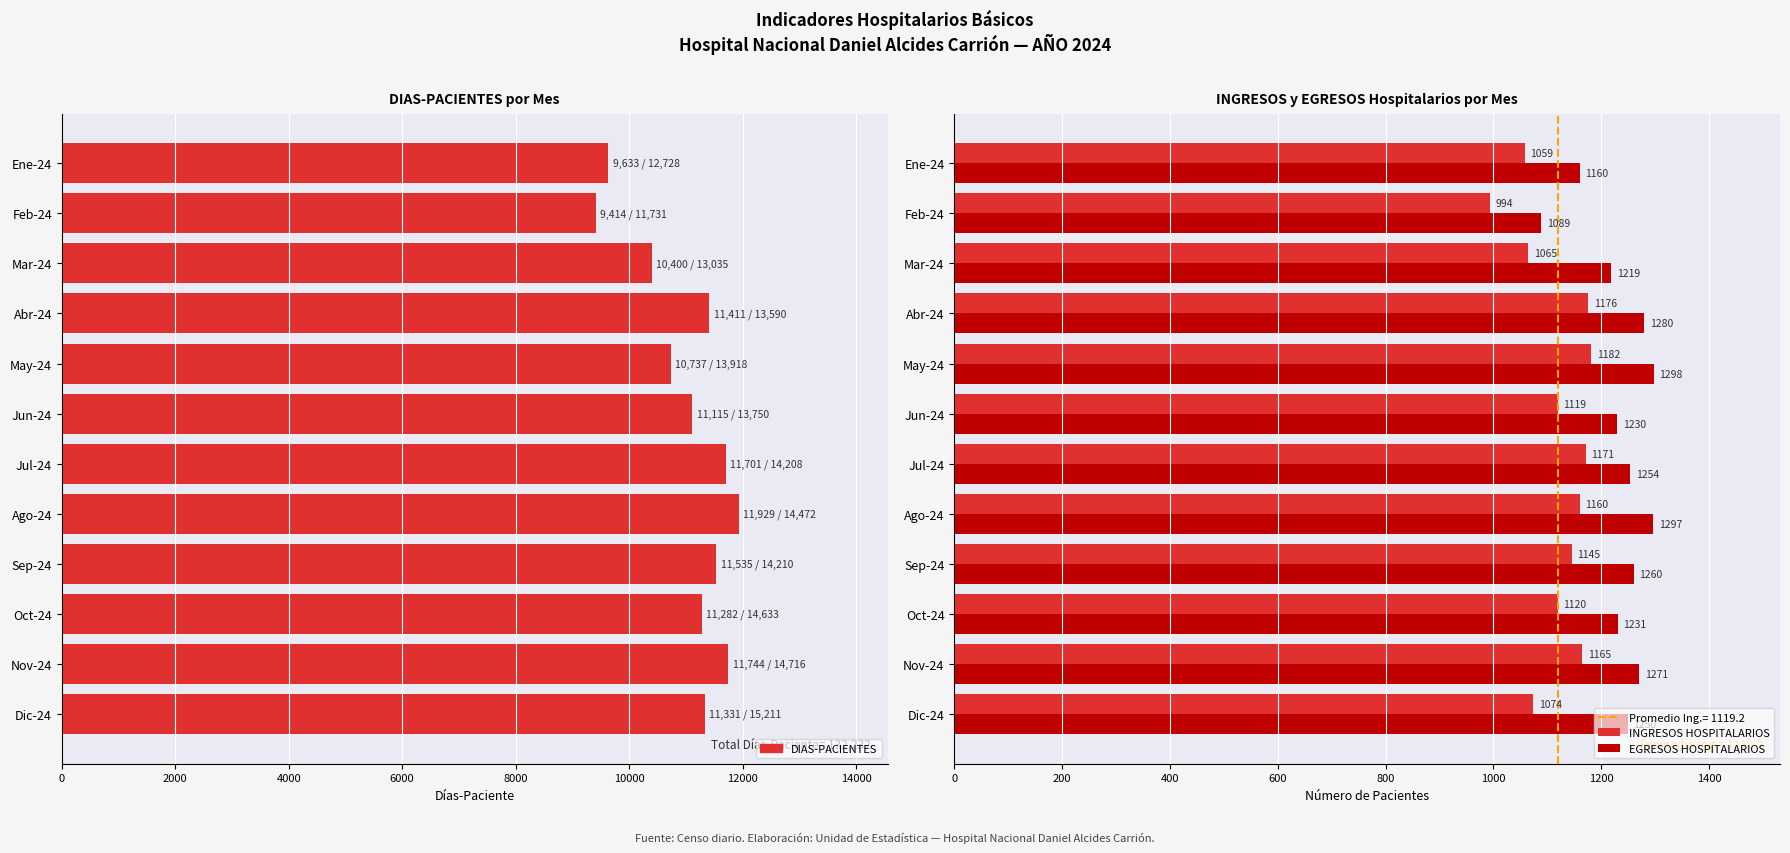

True or false: DIAS-PACIENTES has a value of 11331 at Dic-24.

True